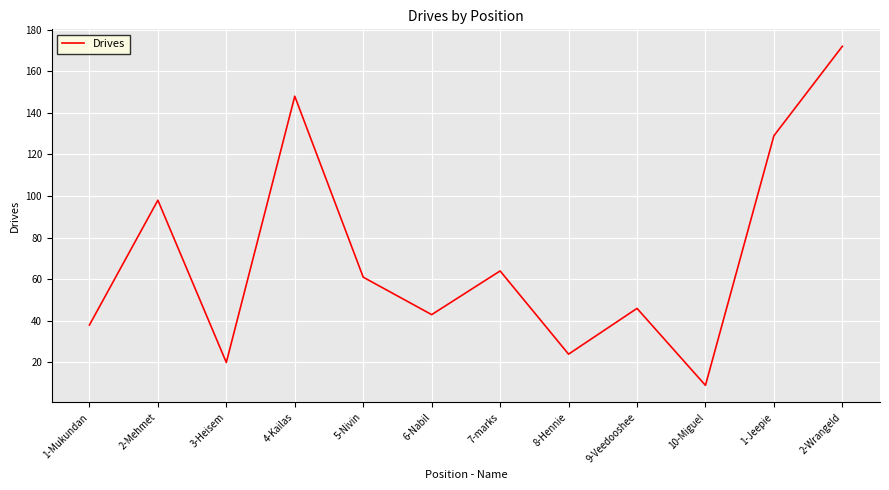

Which label corresponds to the largest value in the chart?

2-Wrangeld